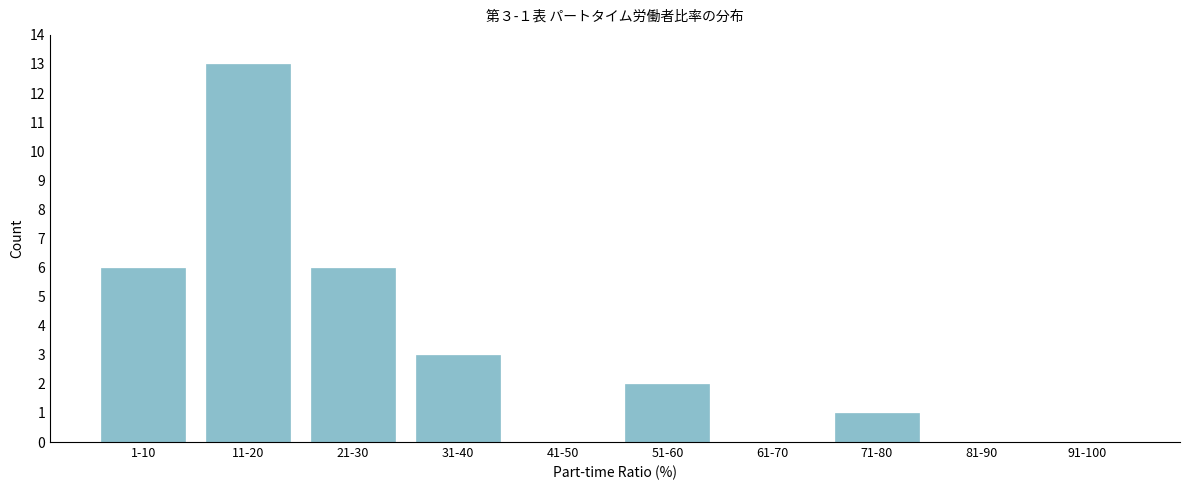

Reading left to right, list all the values displayed in this chart.

1-10=6	11-20=13	21-30=6	31-40=3	41-50=0	51-60=2	61-70=0	71-80=1	81-90=0	91-100=0